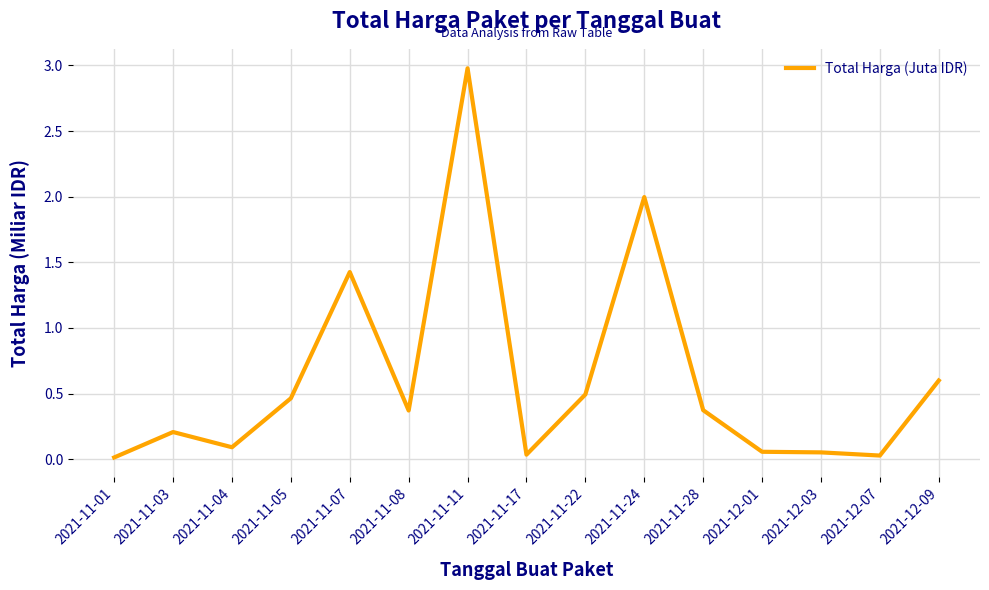

Which has a higher value, 2021-12-01 or 2021-11-01?

2021-12-01